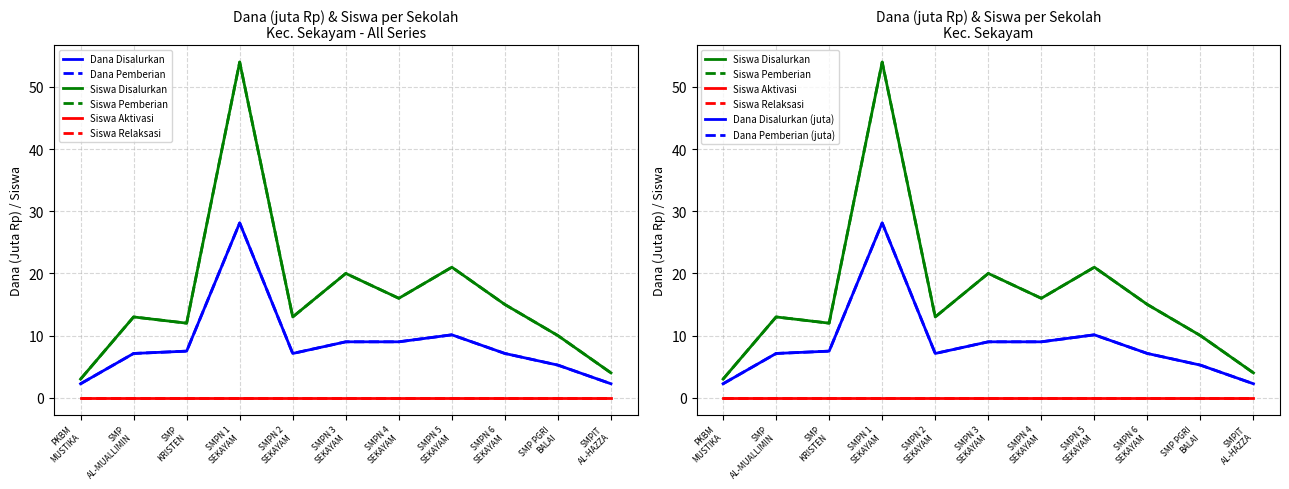

Which label corresponds to the largest value in the chart?

SMPN 1 SEKAYAM